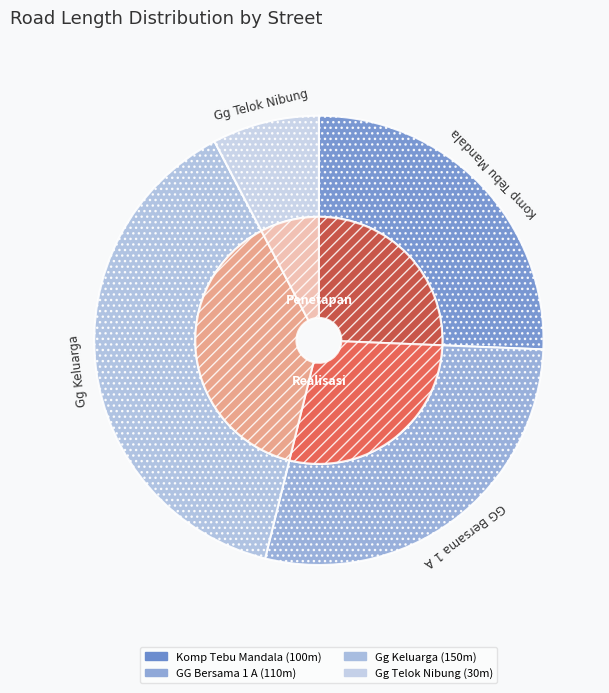

Which category has the smallest portion of the pie?

Gg Telok Nibung